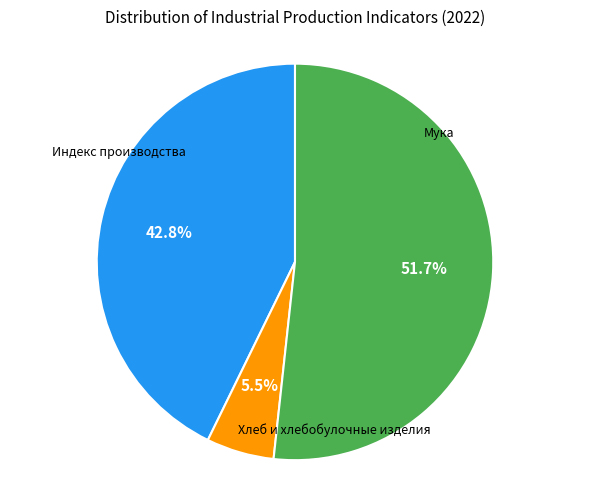

Is there any slice that represents more than half of the pie?

Yes